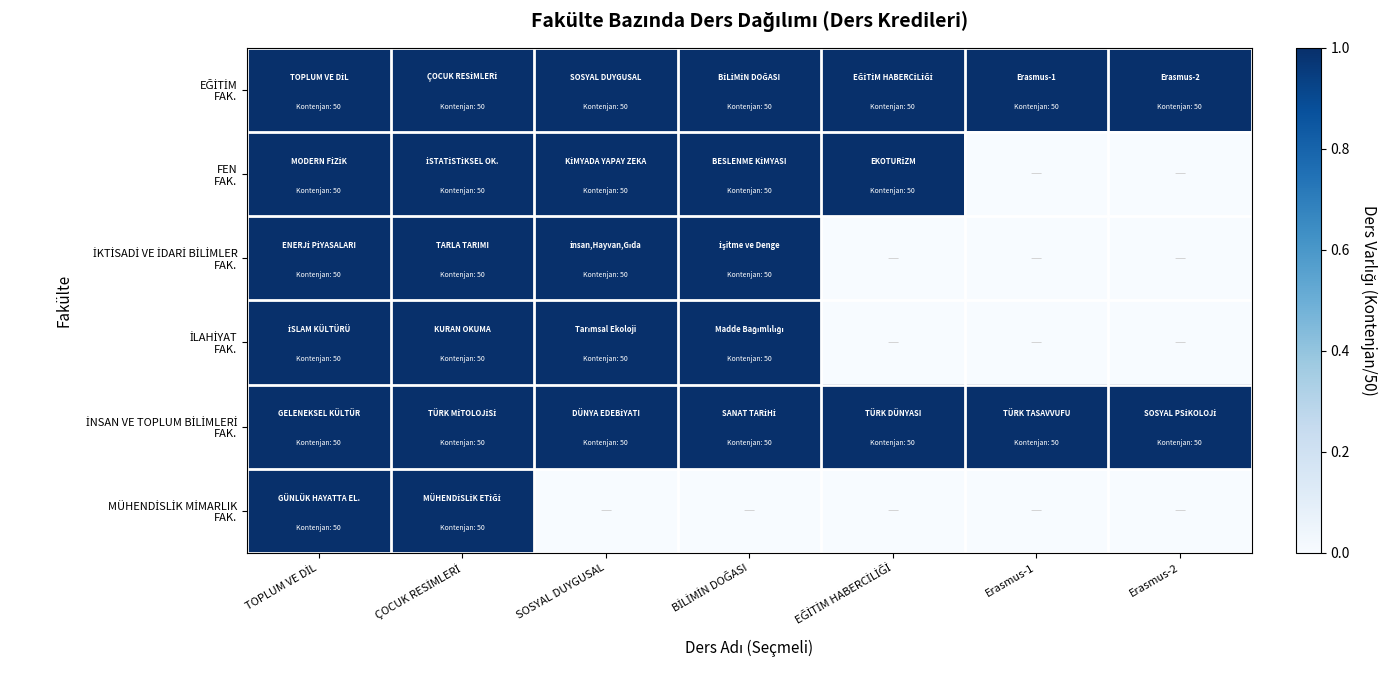

Which category has the highest value across all series?

TOPLUM VE DİL